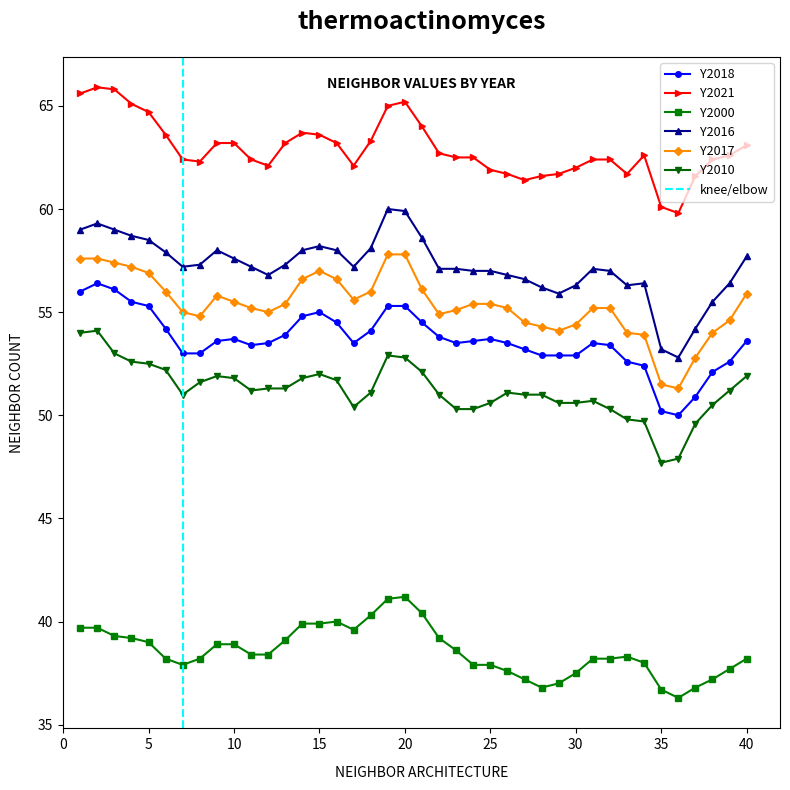

What is the value of the Y2016 point at the 16th from the left?

58.0